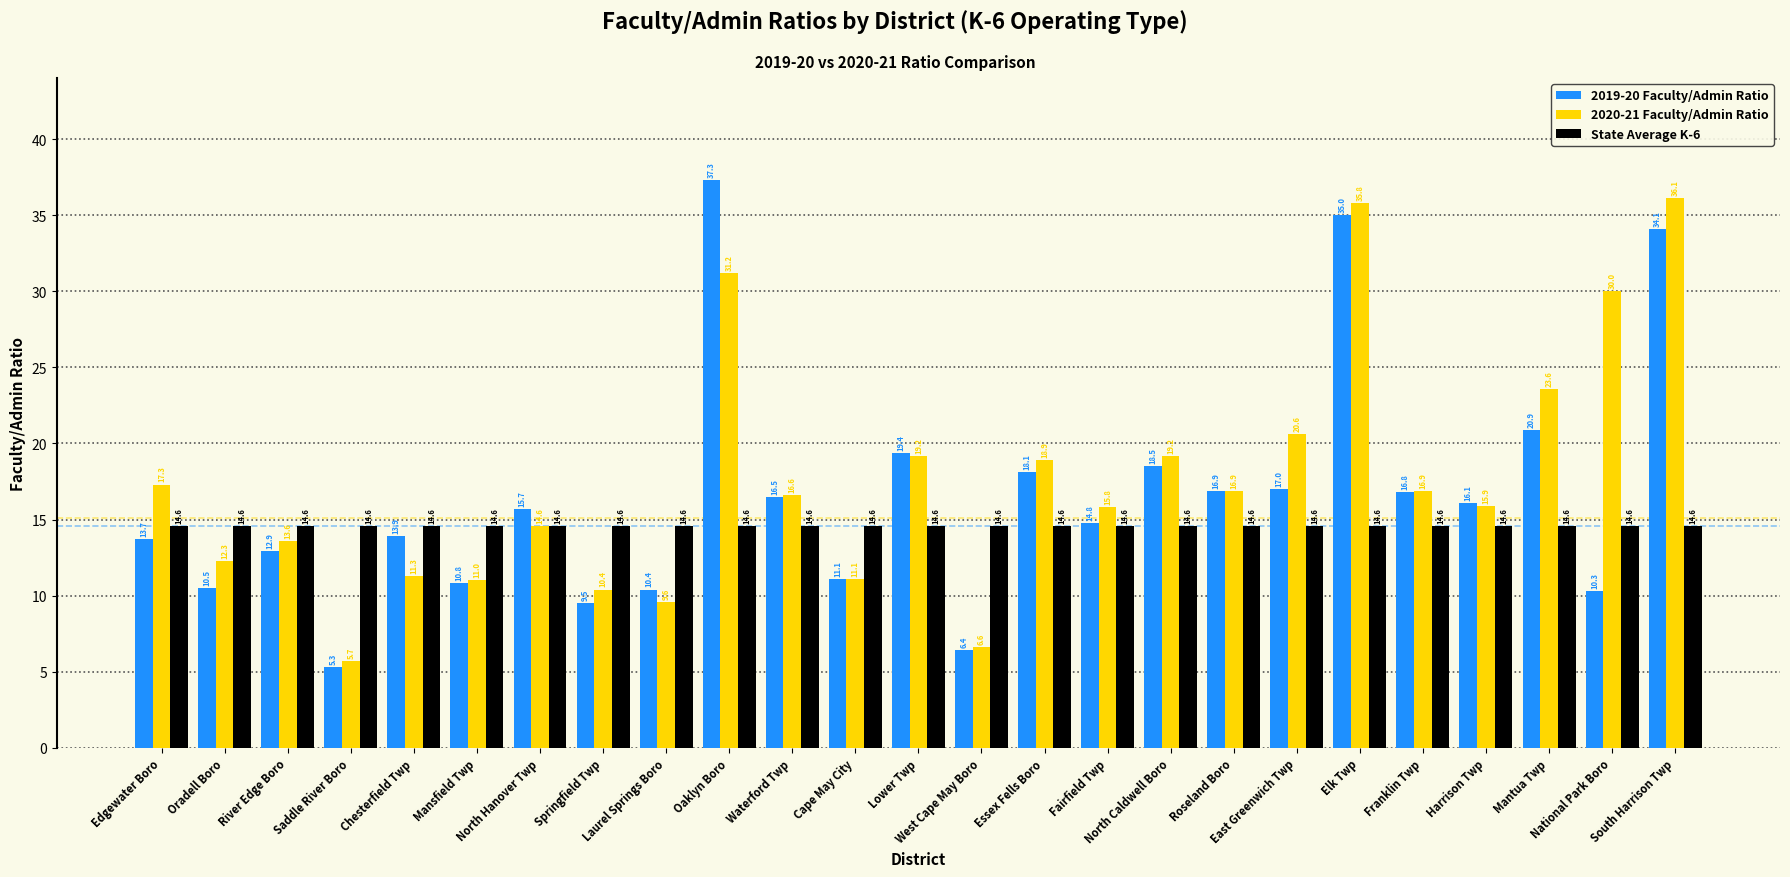

Which series has the widest spread of values?

2019-20 Faculty/Admin Ratio